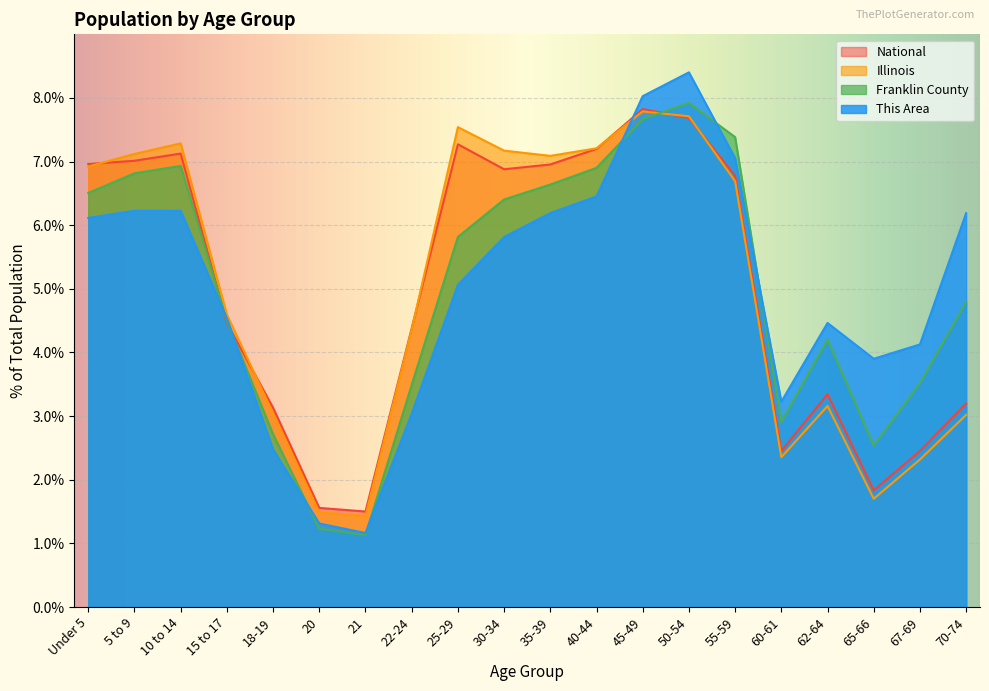

What is the maximum value for Illinois?

7.8